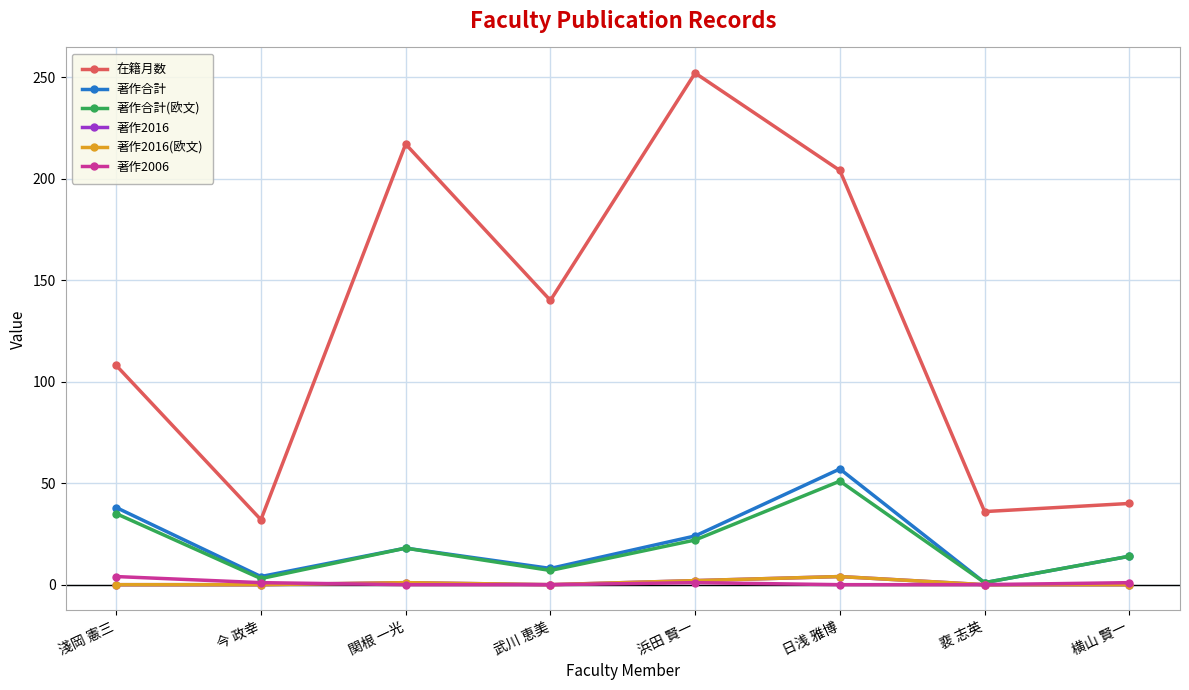

What is the approximate value of 著作合計(欧文) at 日浅 雅博, to the nearest 5?

50